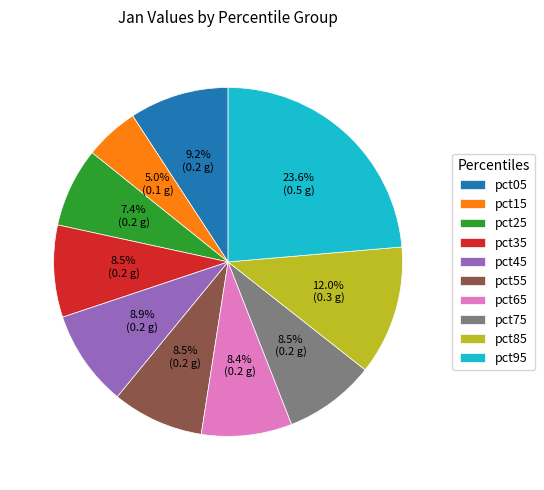

What is the smallest slice in the pie chart?

pct15